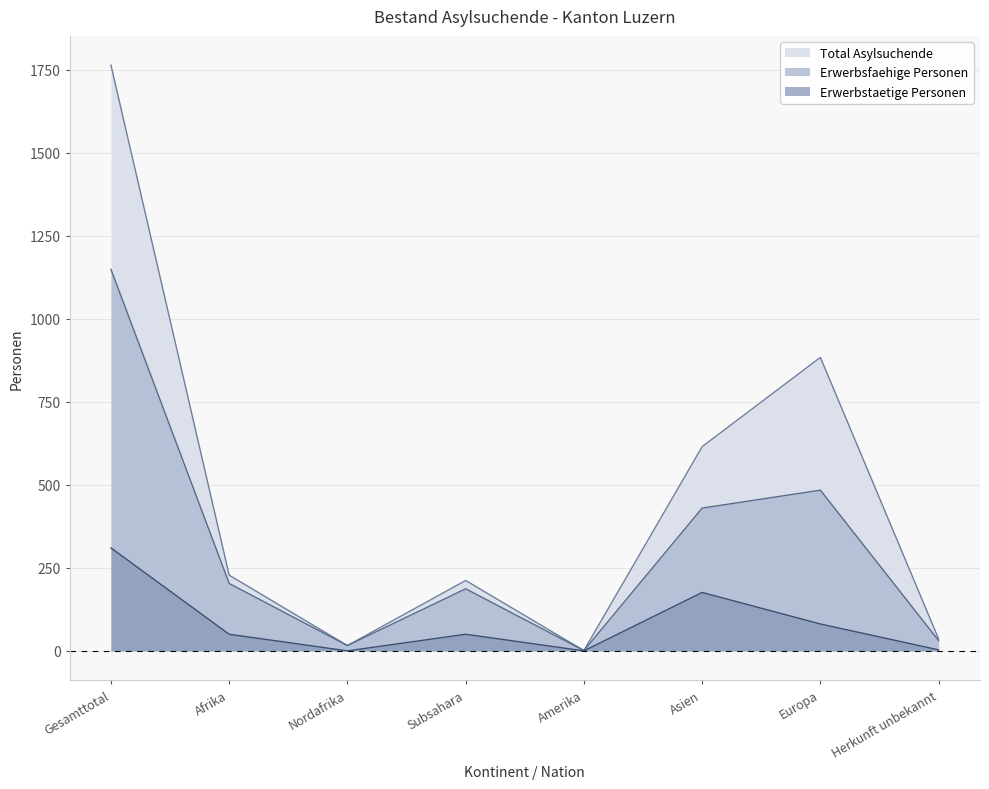

True or false: Erwerbsfaehige Personen and Erwerbstaetige Personen intersect in this chart.

False